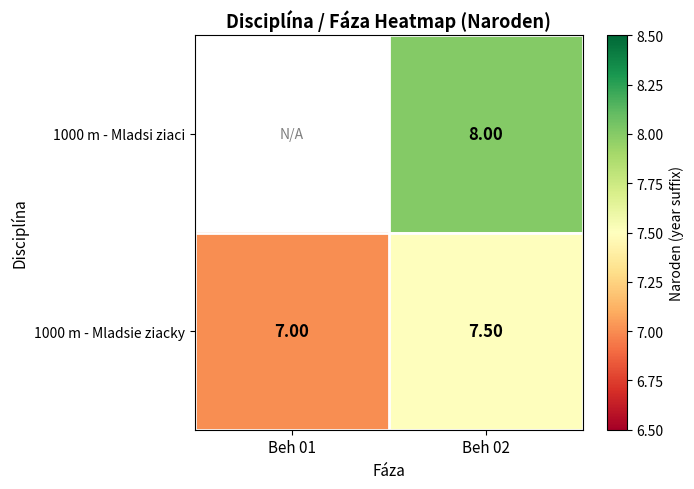

Is it true that 1000 m - Mladsie ziacky equals 4.0 at Beh 02?

False